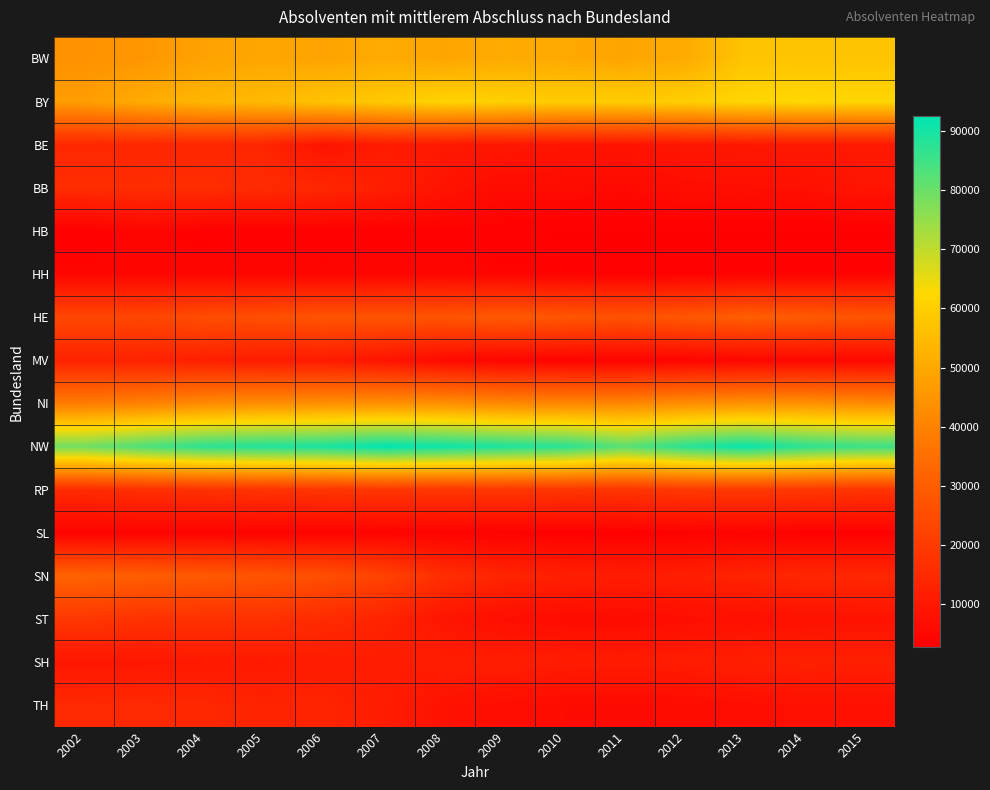

At how many categories does at least one series exceed 39078?

14